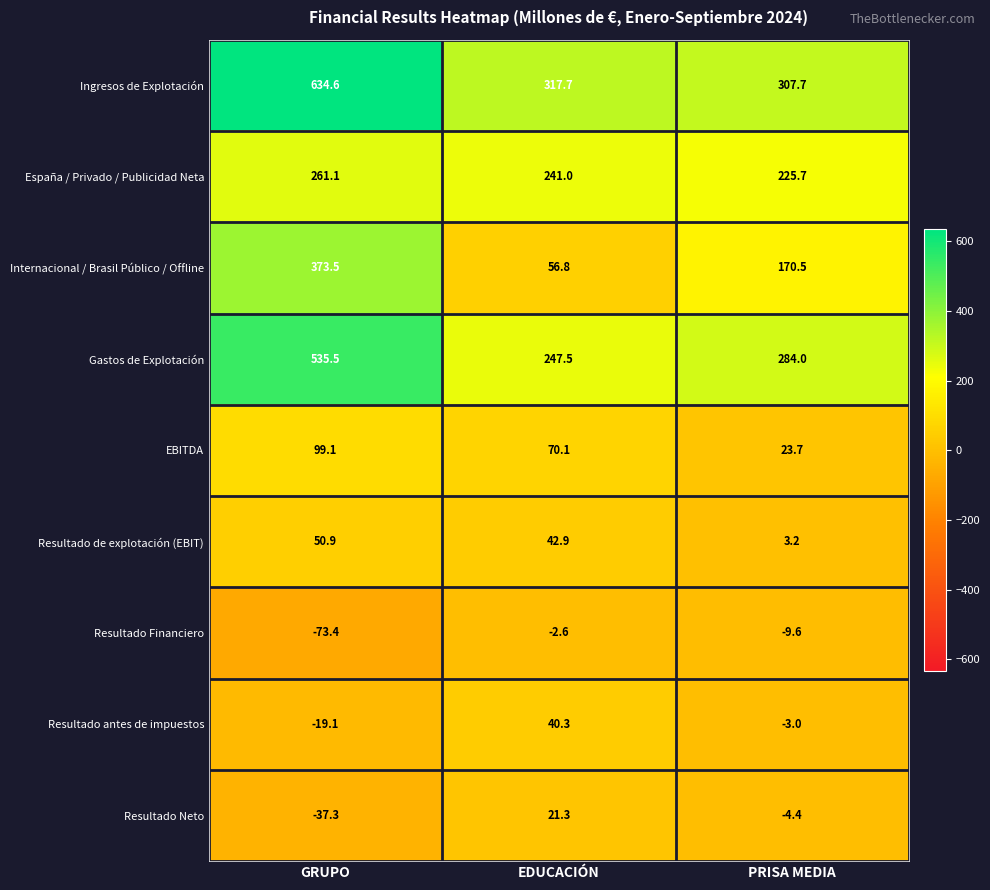

Which series has the largest total across all categories?

Ingresos de Explotación